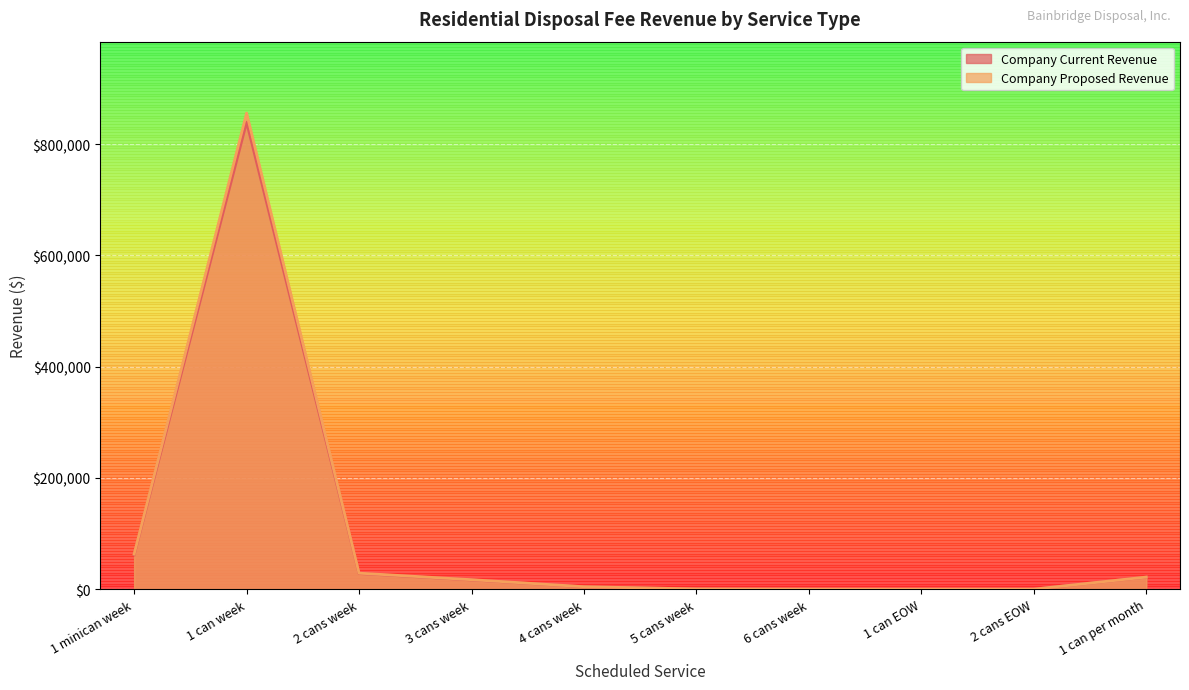

Reading right to left, what are all the values shown in this chart?

Company Current Revenue: 1 can per month=21607.3	2 cans EOW=0.0	1 can EOW=0.0	6 cans week=45.4	5 cans week=385.2	4 cans week=4277.5	3 cans week=16587.1	2 cans week=28142.4	1 can week=839502.7	1 minican week=61492.8
Company Proposed Revenue: 1 can per month=21753.5	2 cans EOW=0.0	1 can EOW=0.0	6 cans week=46.7	5 cans week=395.9	4 cans week=4393.0	3 cans week=17019.0	2 cans week=28750.8	1 can week=855926.4	1 minican week=63148.8